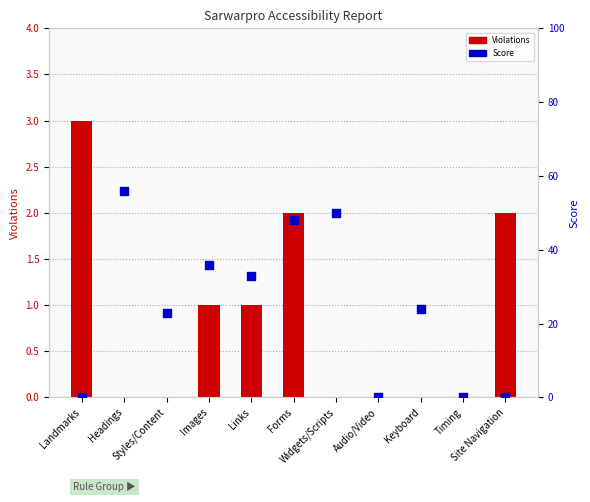

What are all the series names shown in the legend?

Violations, Score